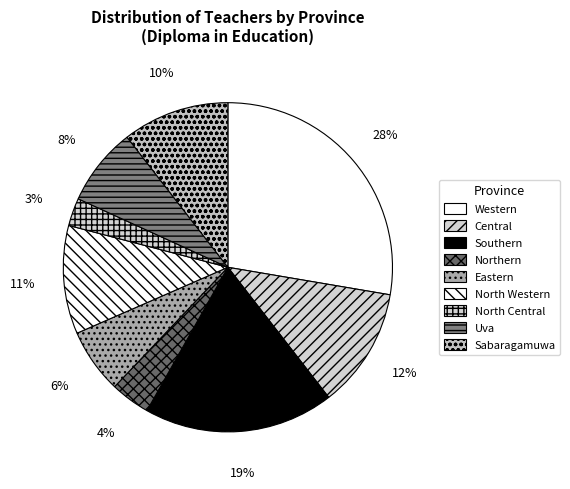

The North Western slice represents 11% of the pie. True or false?

True